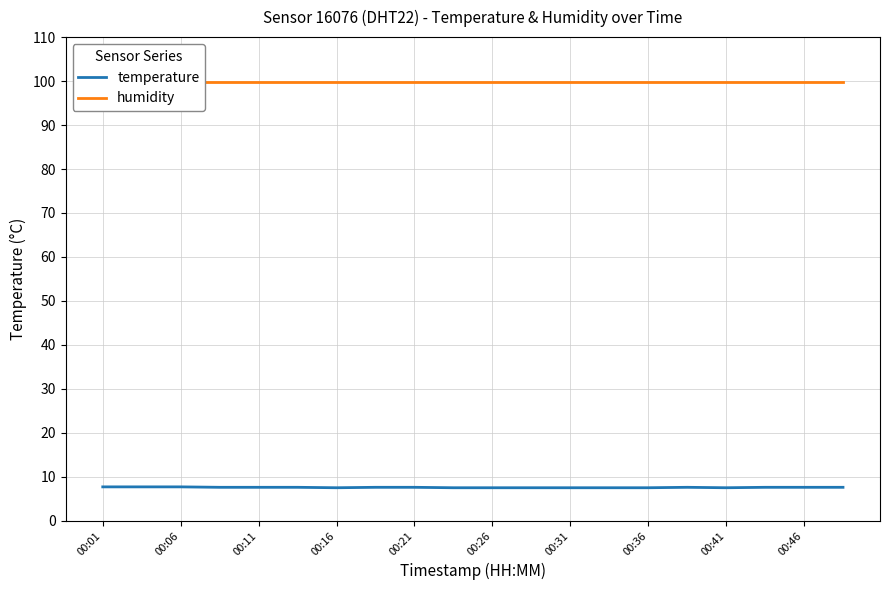

How many interior local peaks does the temperature series have?

1